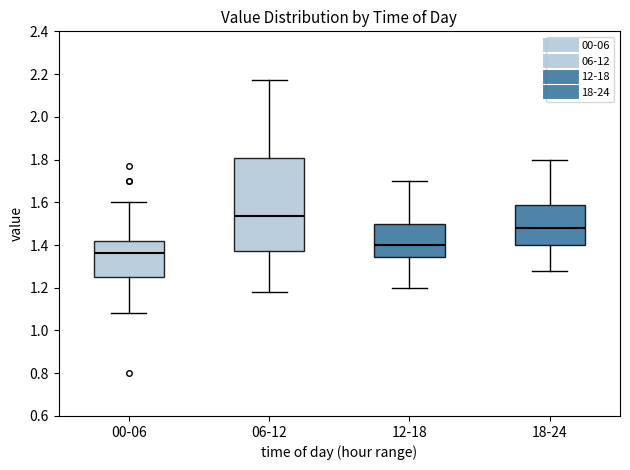

Which box has the highest median line?

06-12